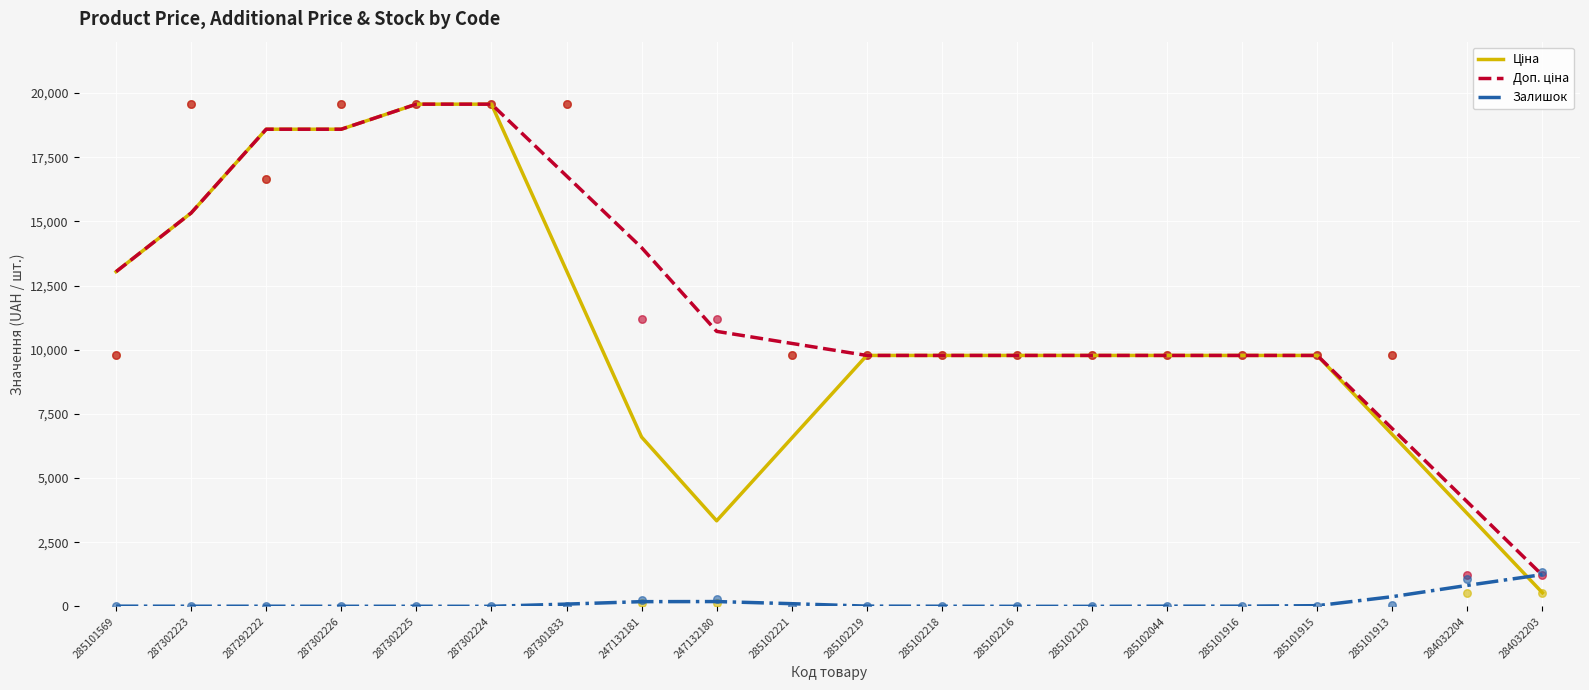

Which series contains the lowest Y value?

Залишок